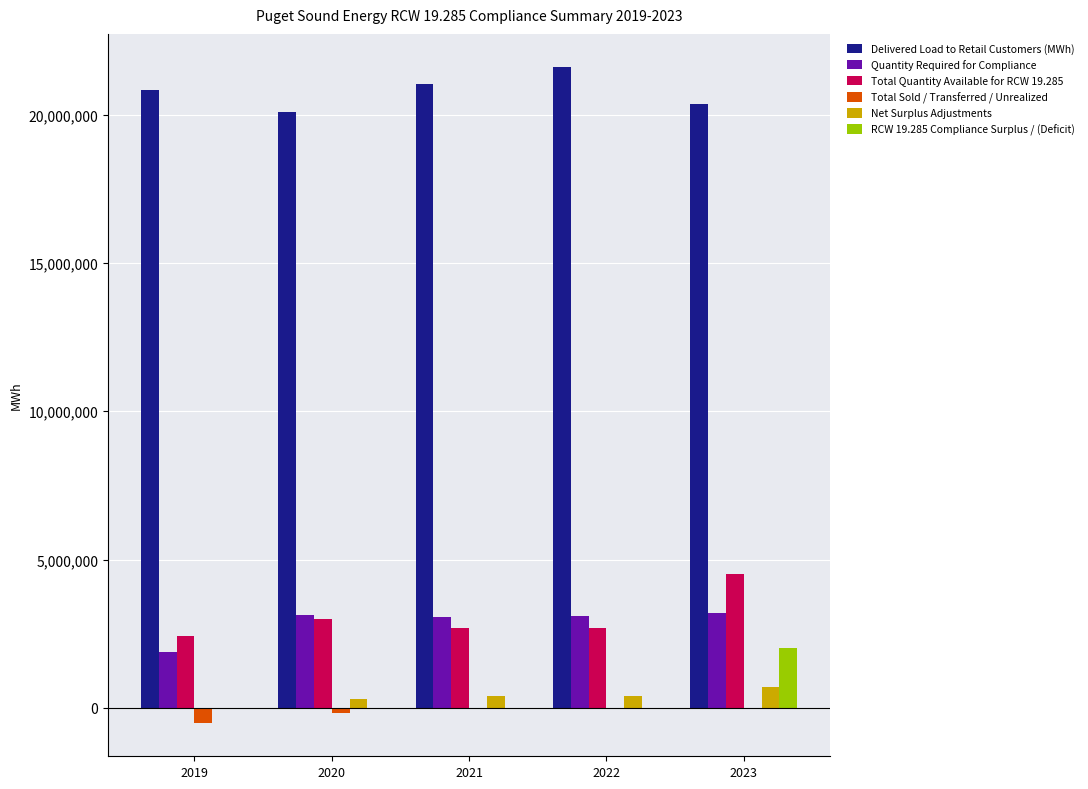

What is the maximum value for Quantity Required for Compliance?

3198752